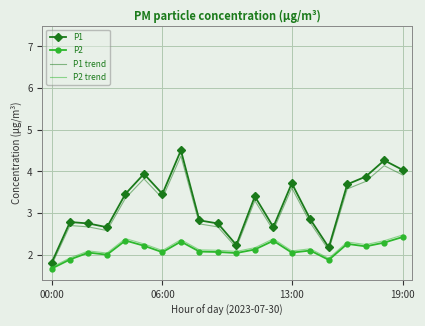

What is the smallest value displayed?

1.7